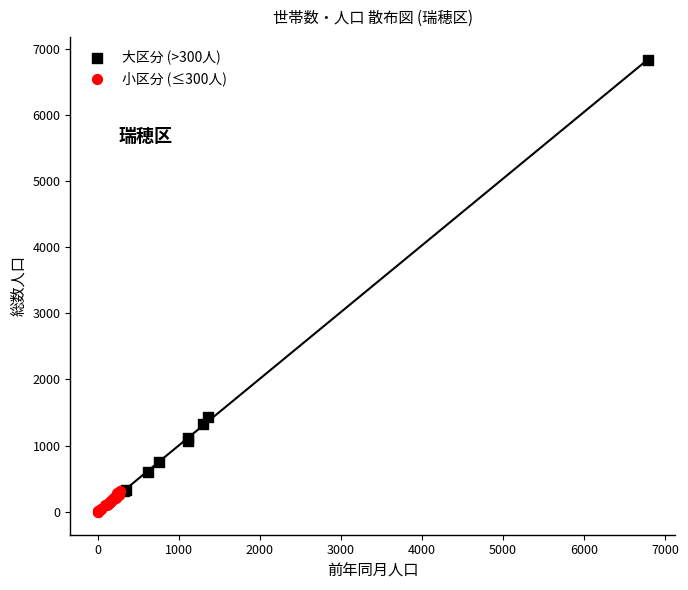

Which series reaches the minimum Y coordinate?

小区分 (≤300人)